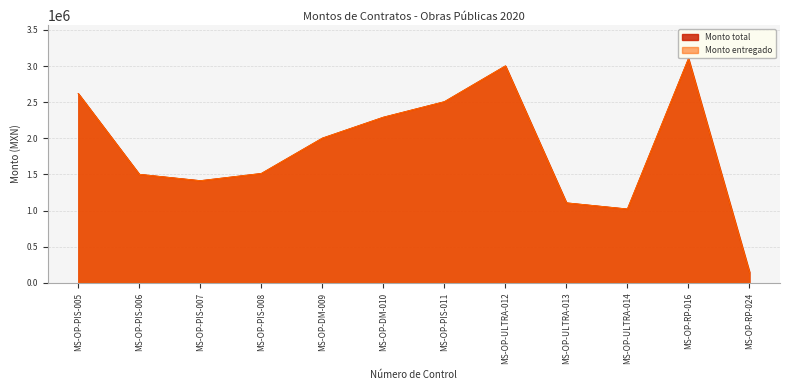

What is the sum of all Monto entregado values?

22206479.7